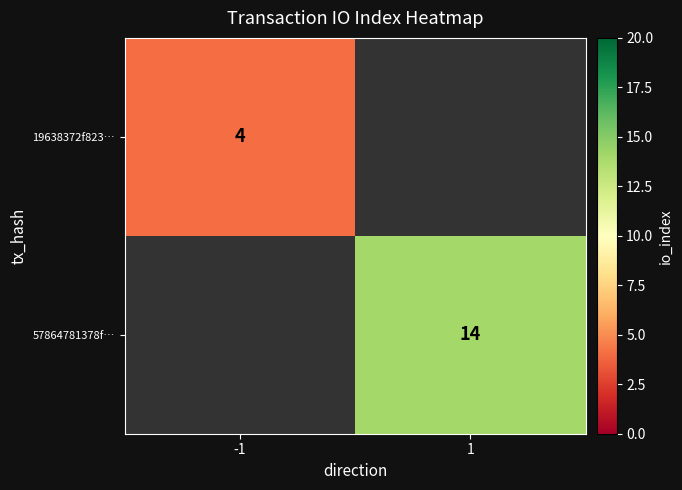

Which has a higher value, -1 or 1?

1